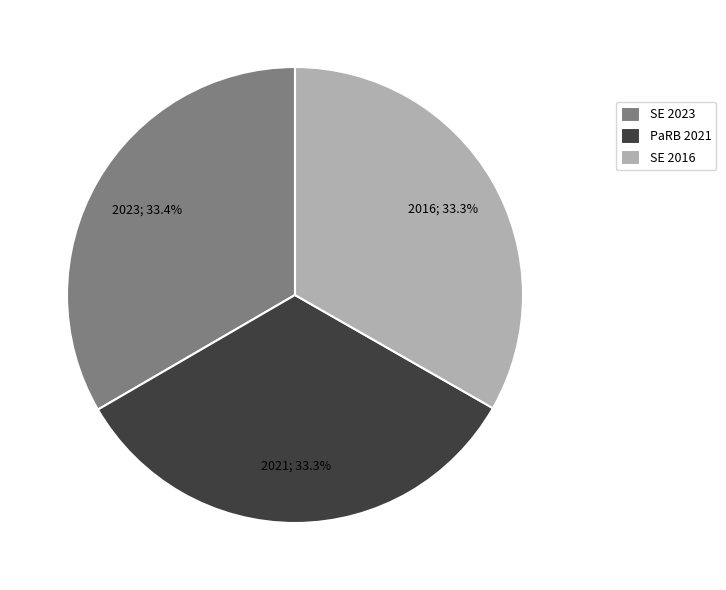

Is the sum of SE 2016 and PaRB 2021 greater than half?

Yes